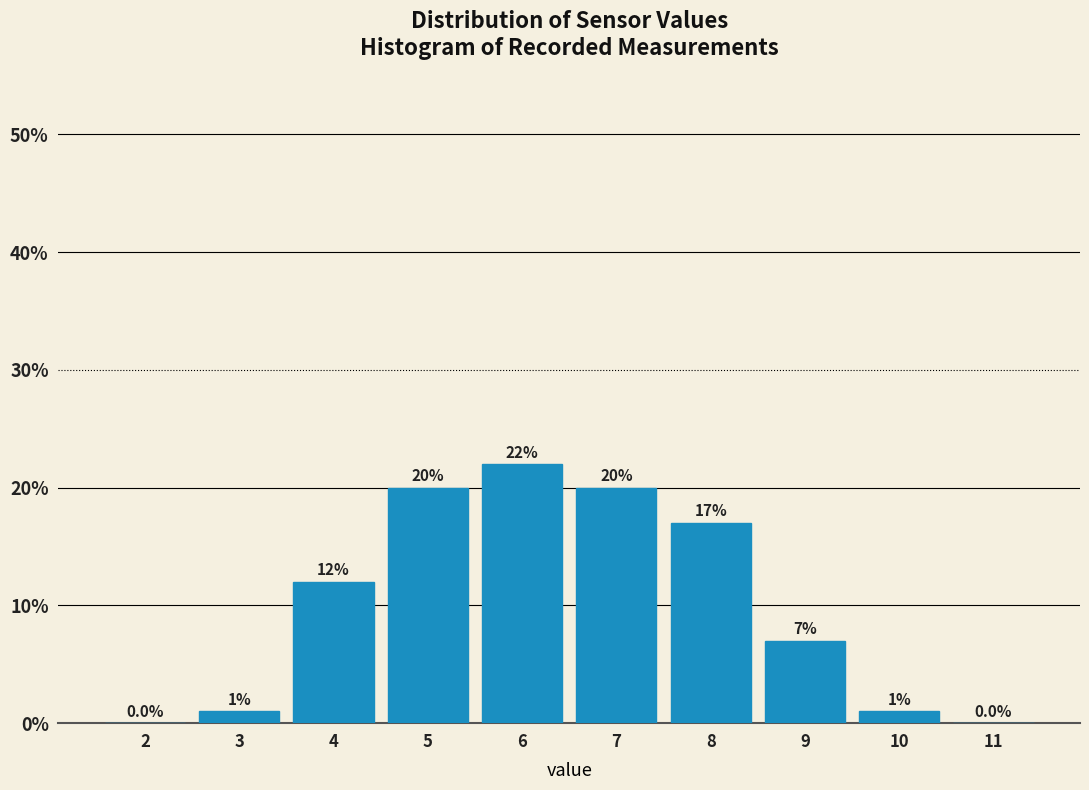

Reading left to right, extract all data points from this chart.

2=0.0	3=1.0	4=12.0	5=20.0	6=22.0	7=20.0	8=17.0	9=7.0	10=1.0	11=0.0